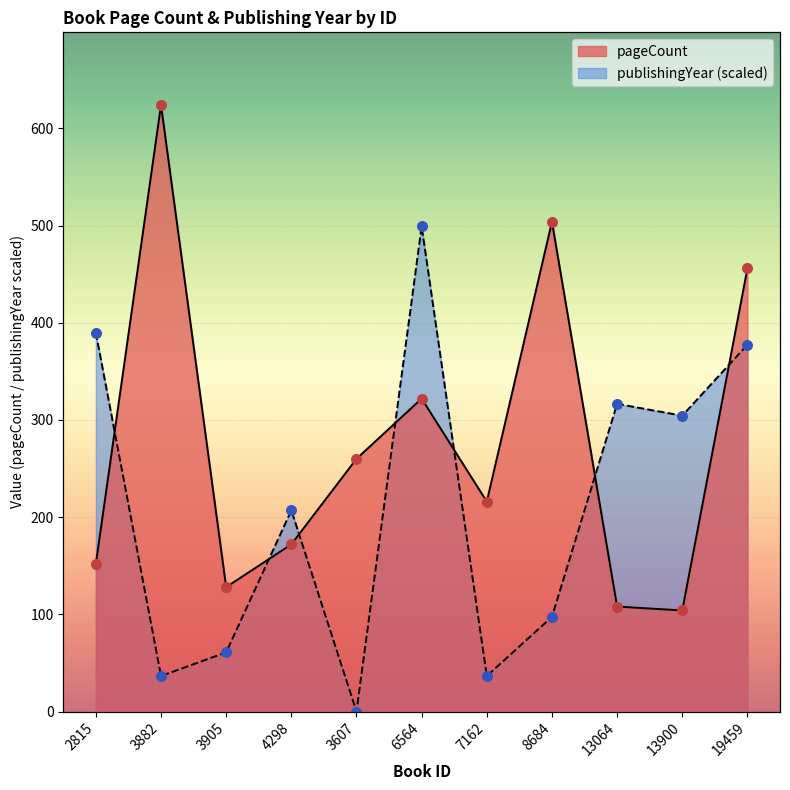

Which series has the widest spread of Y values?

pageCount